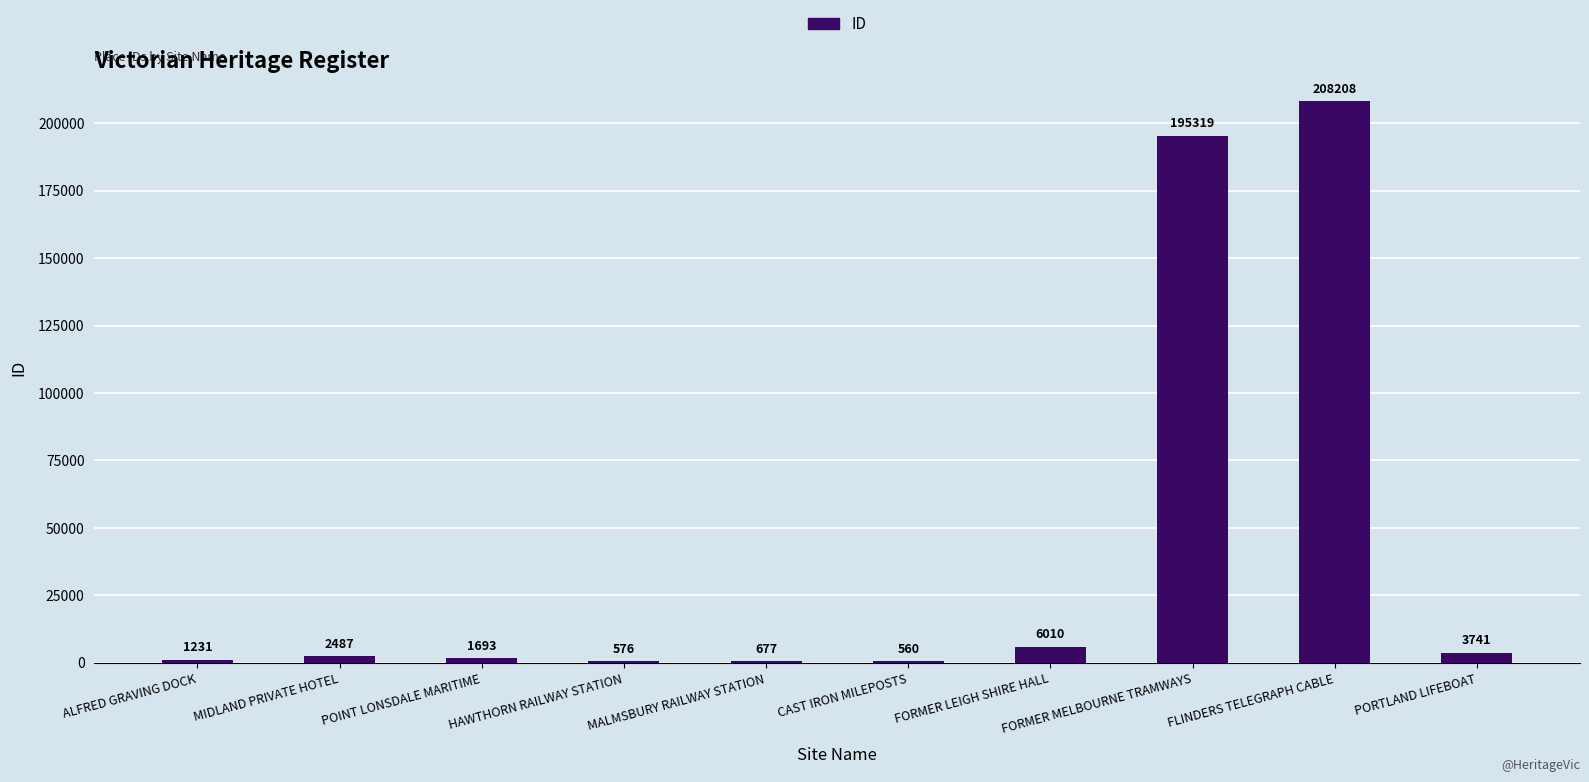

What is the sum of all values?

420502